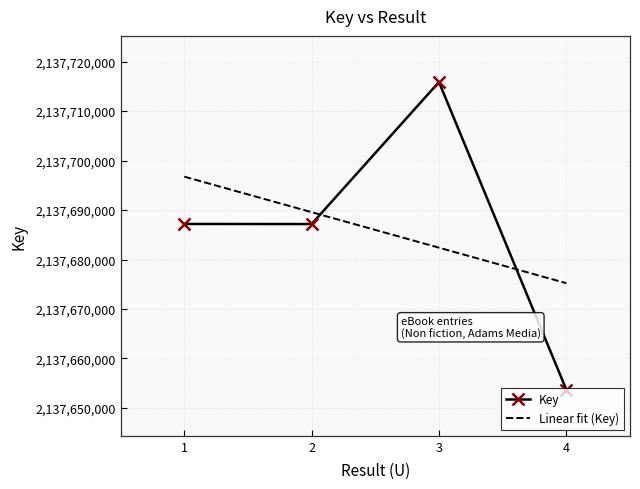

Rank the categories by value from lowest to highest.

4, 2, 1, 3